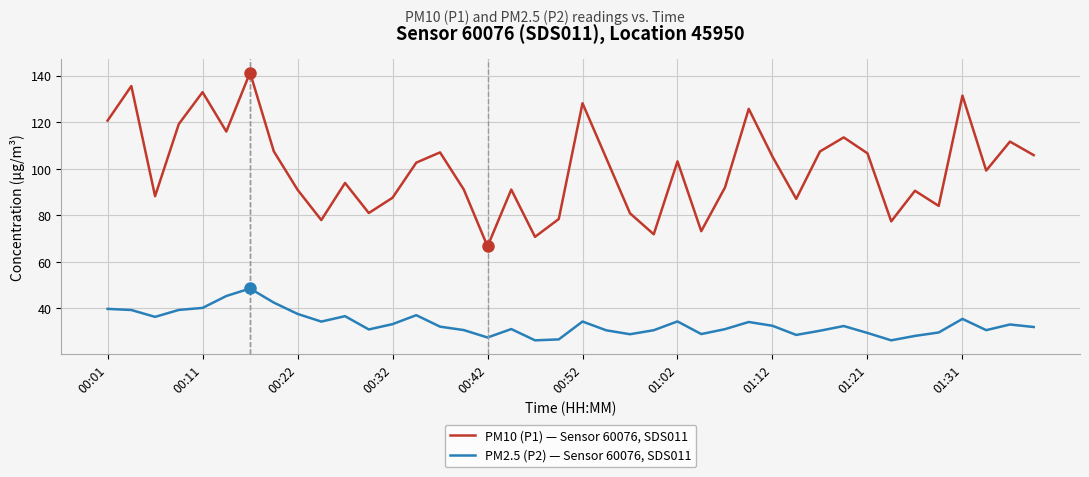

What is the sum of all PM2.5 (P2) — Sensor 60076, SDS011 values?

1339.3